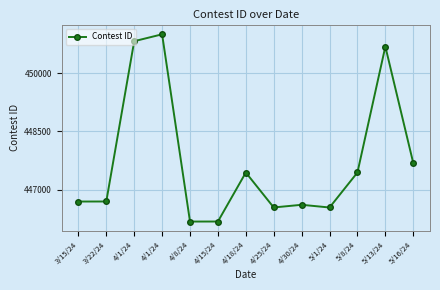

Rank the categories by value from lowest to highest.

4/8/24, 4/15/24, 5/1/24, 4/25/24, 4/30/24, 3/15/24, 3/22/24, 4/18/24, 5/8/24, 5/16/24, 5/13/24, 4/1/24, 4/1/24